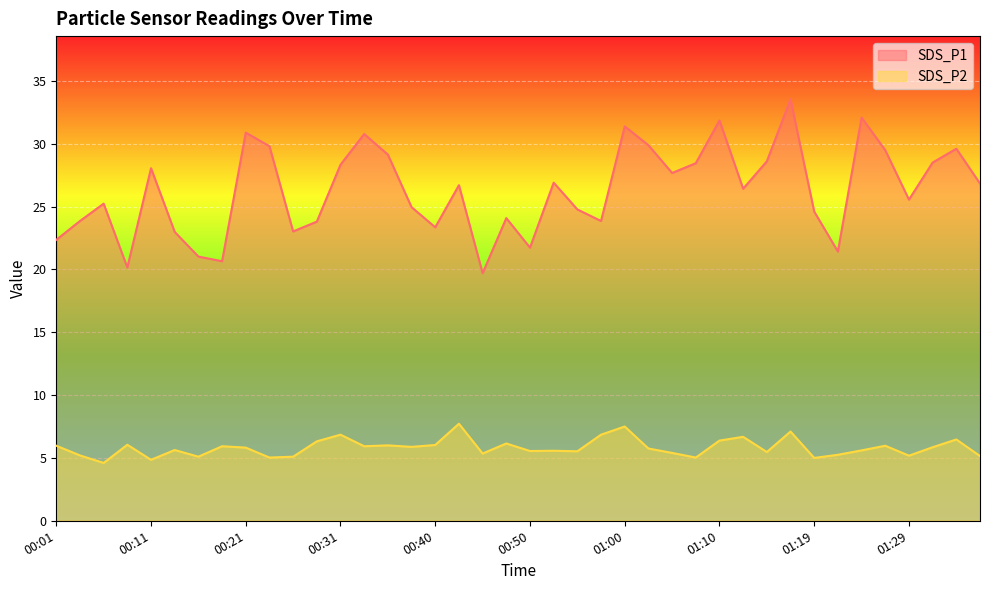

What is the average value of the SDS_P1 series?

26.3